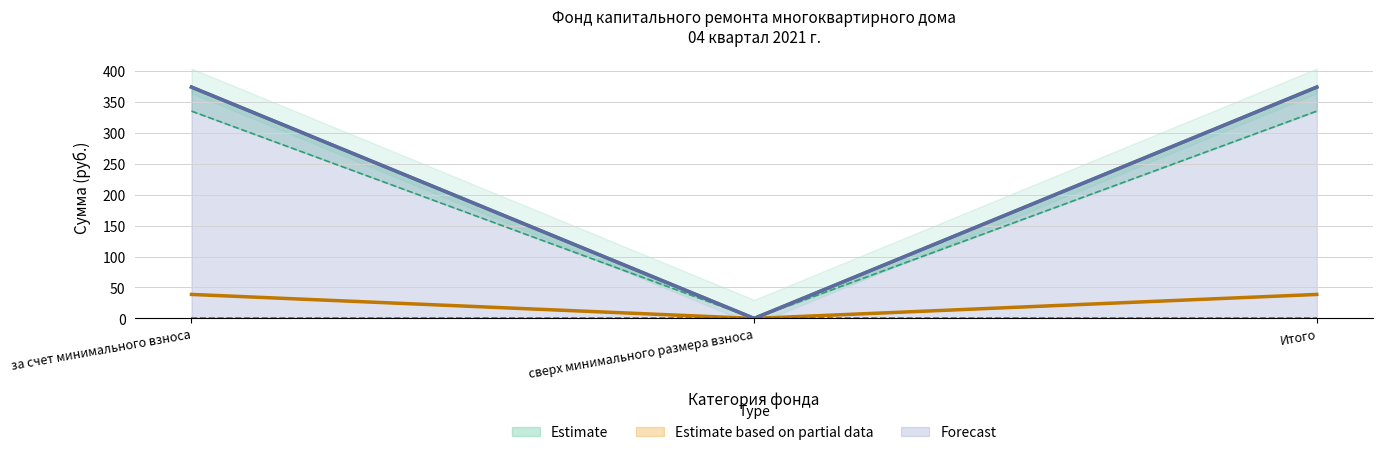

True or false: взносов has a value of 373.7 at Итого.

True